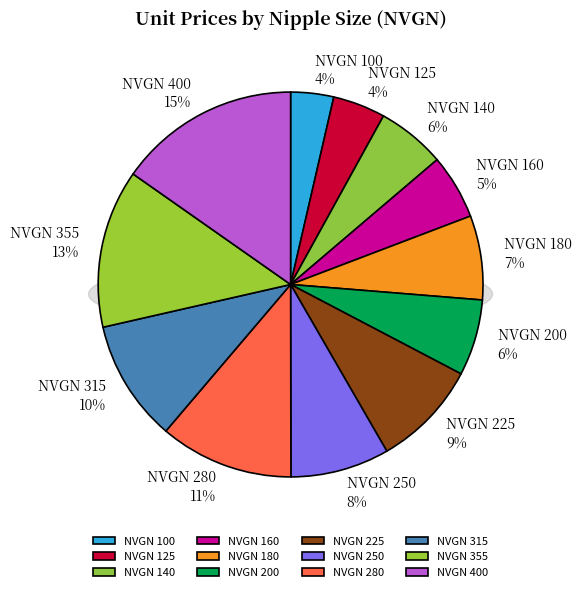

What is the smallest slice in the pie chart?

NVGN 100